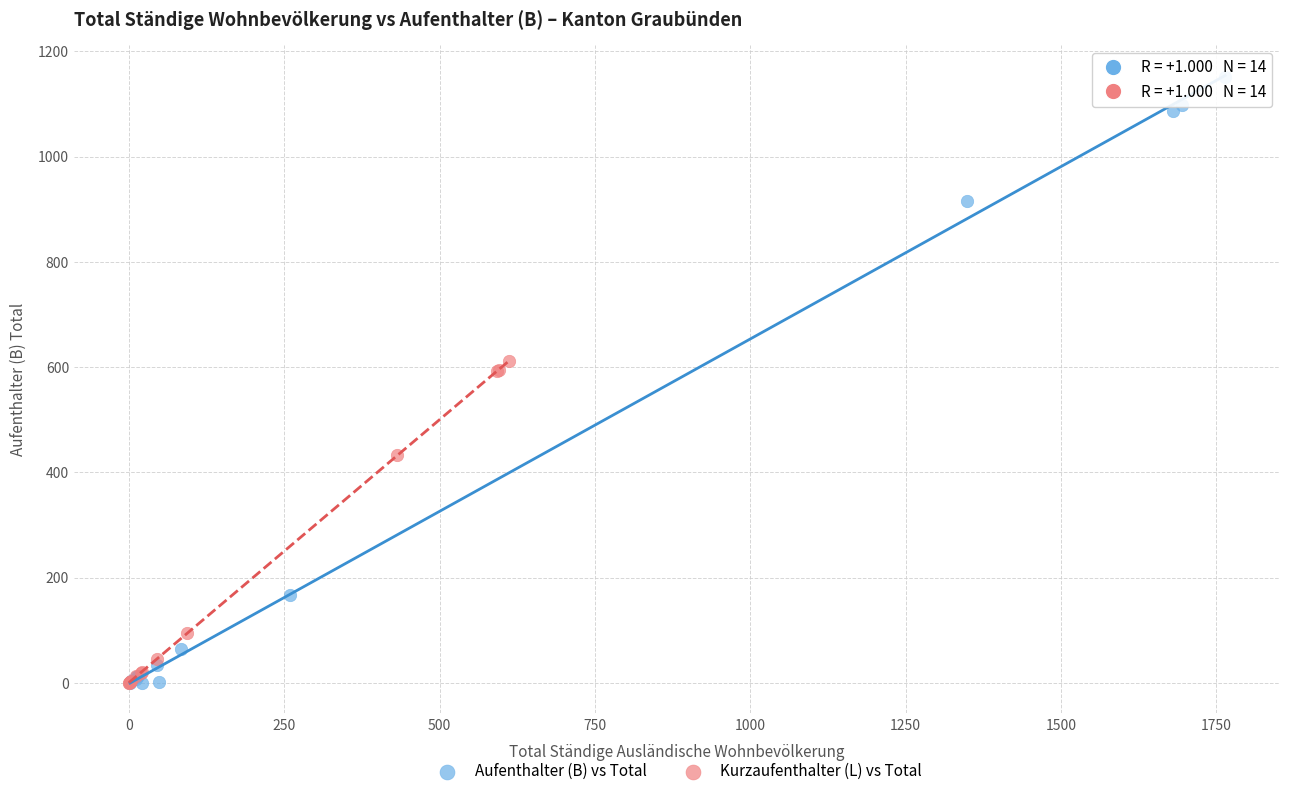

Which series reaches the maximum Y coordinate?

Aufenthalter (B) vs Total